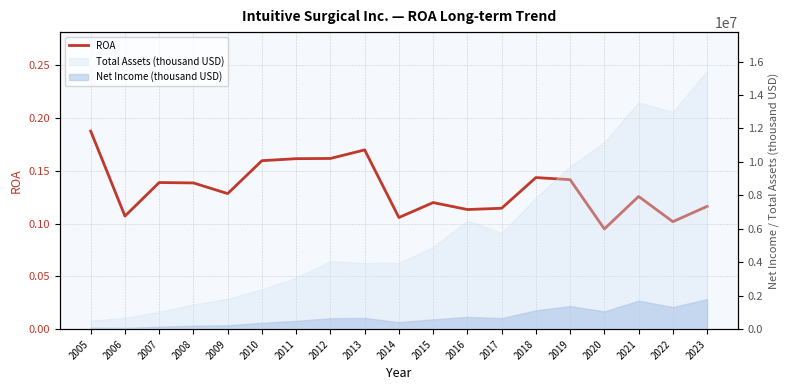

How many points are higher than both their immediate neighbors (excluding endpoints)?

5